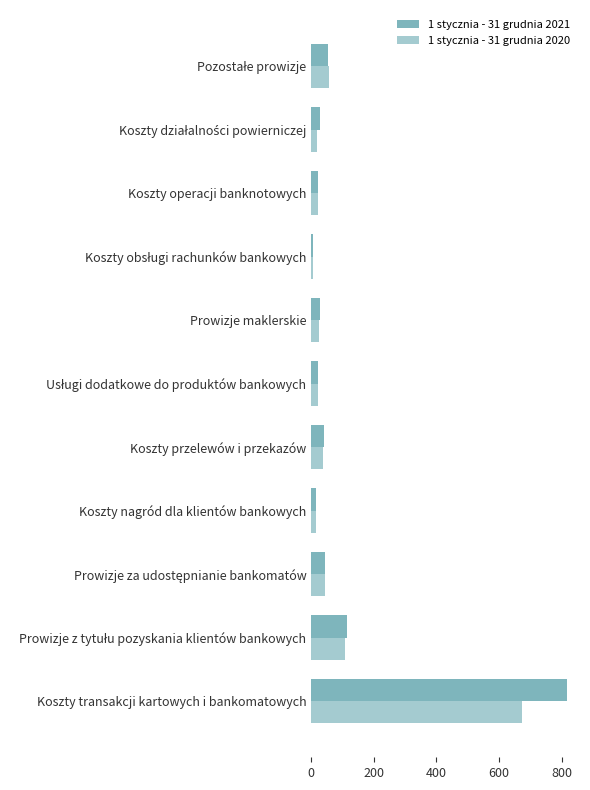

Count the number of data series in this chart.

2